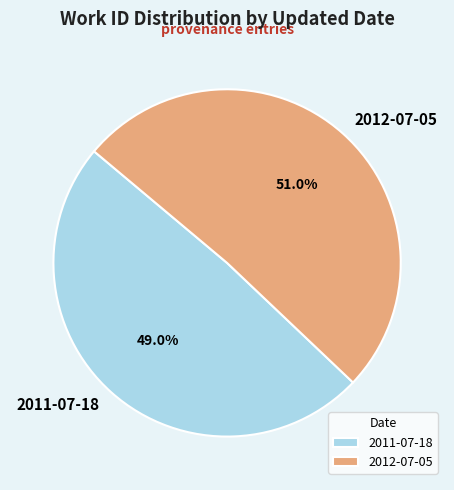

Count the number of slices in the pie.

2